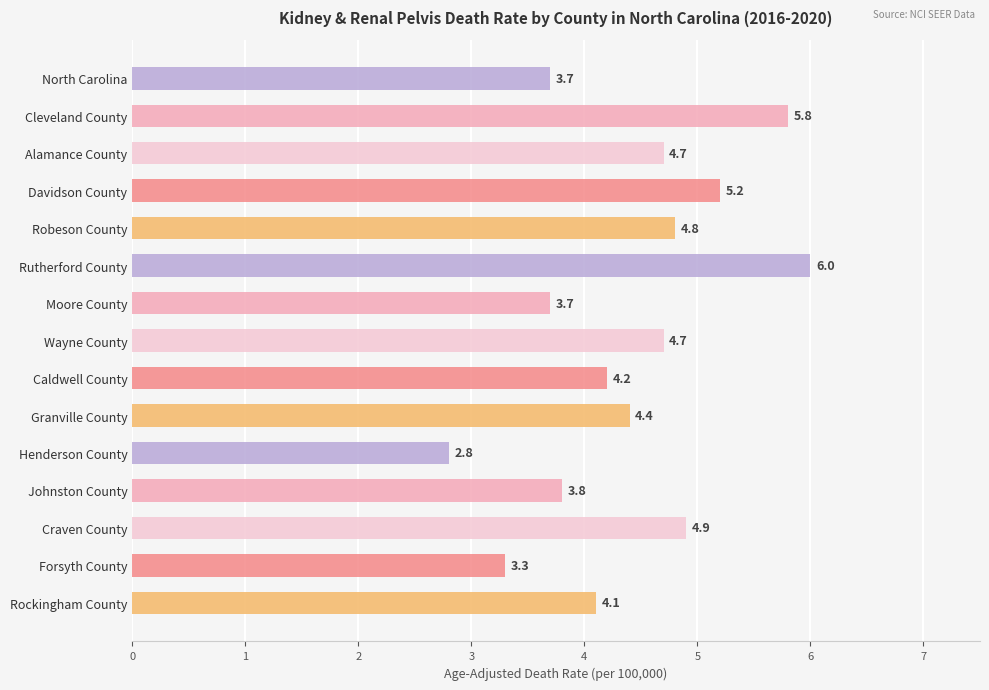

Where is the data nearest to the value 4?

Rockingham County